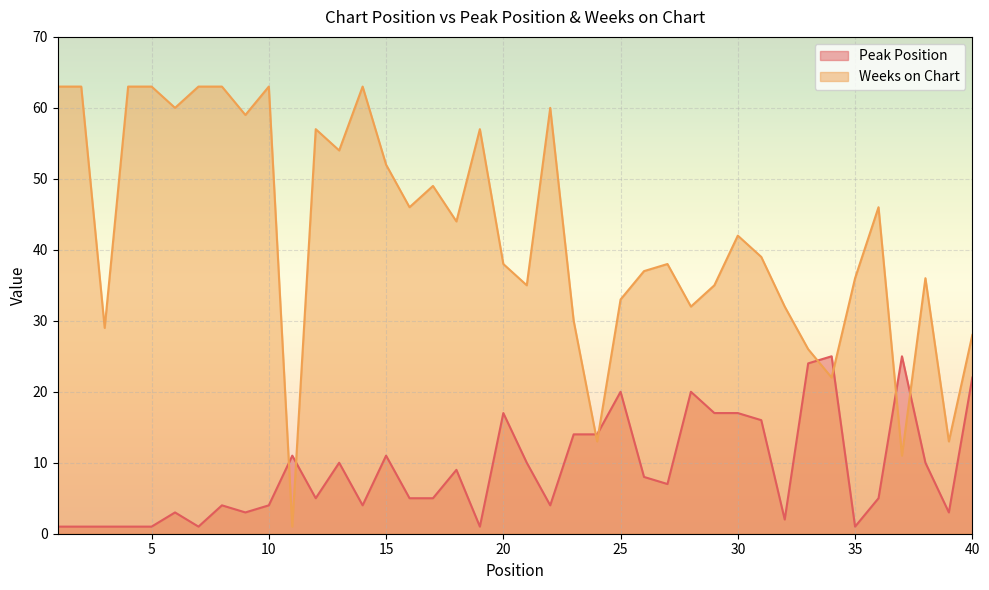

In Peak Position, how many points are lower than both neighbors (excluding endpoints)?

10